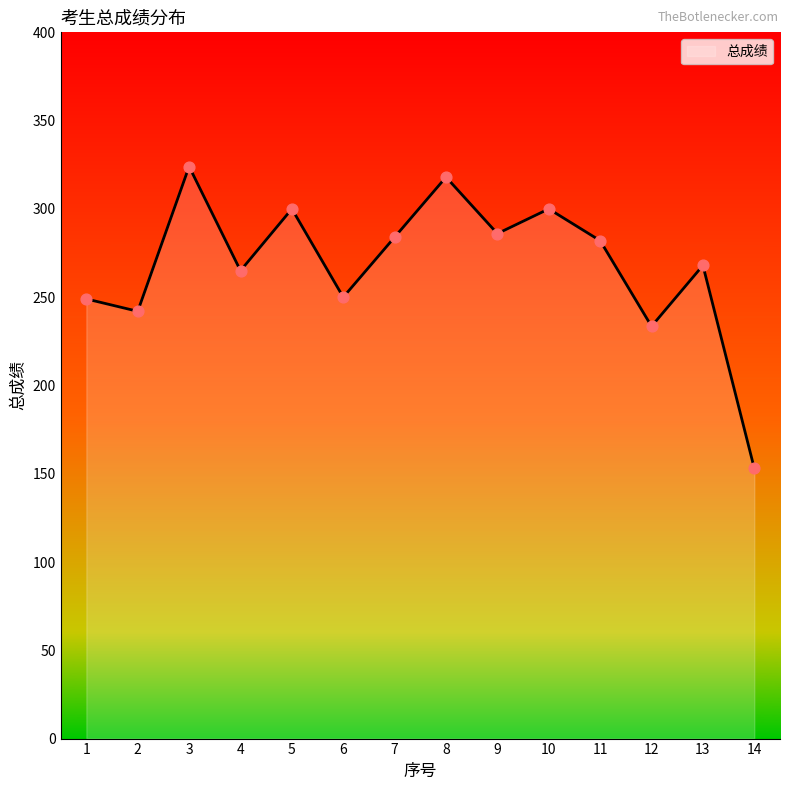

Approximately how many times larger is the value at 8 compared to 14?

2.1